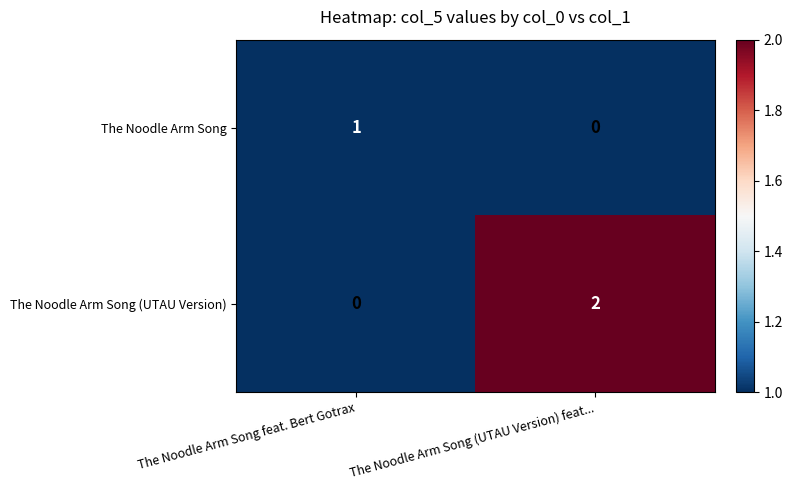

At how many categories does at least one series exceed 0?

2